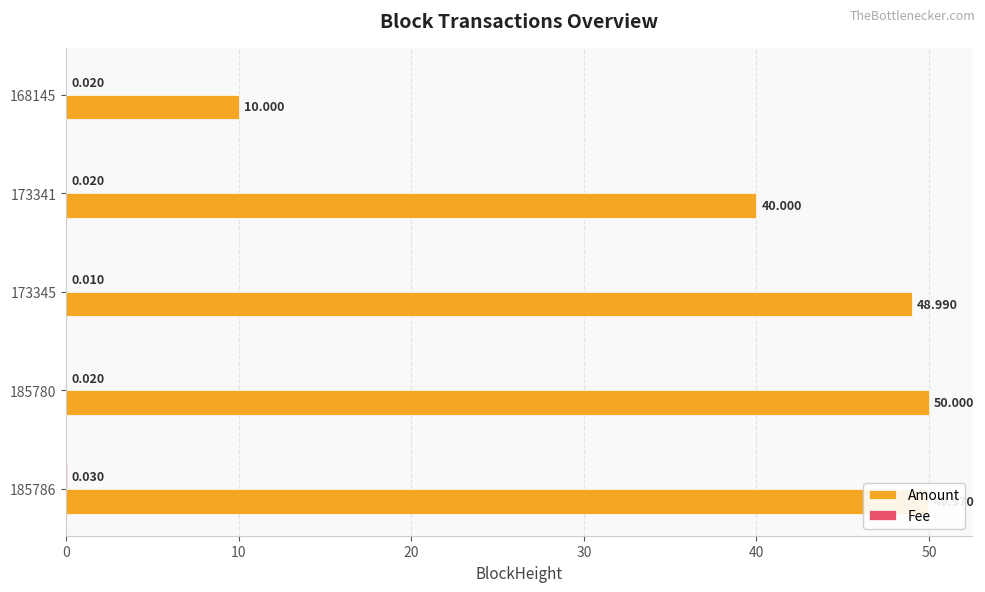

Which series has the largest total across all categories?

Amount